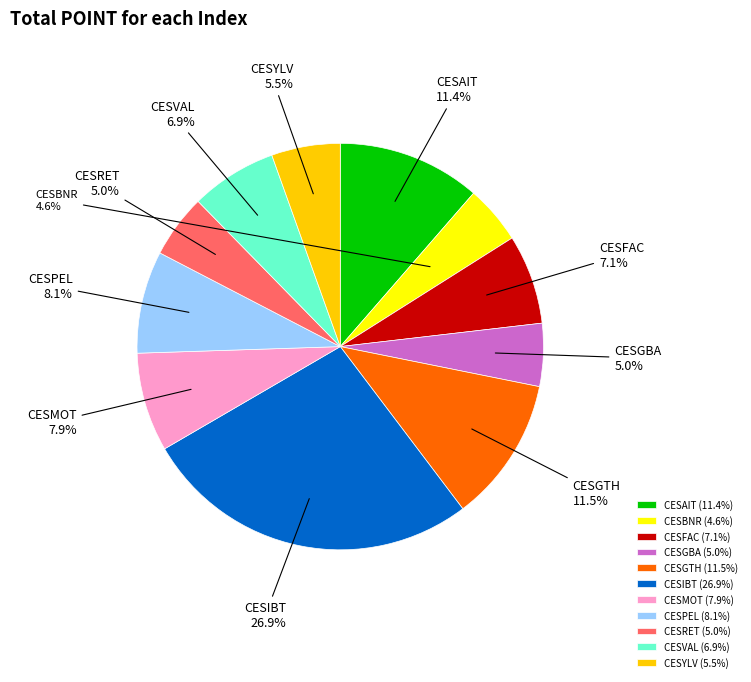

How many segments does this pie chart have?

11